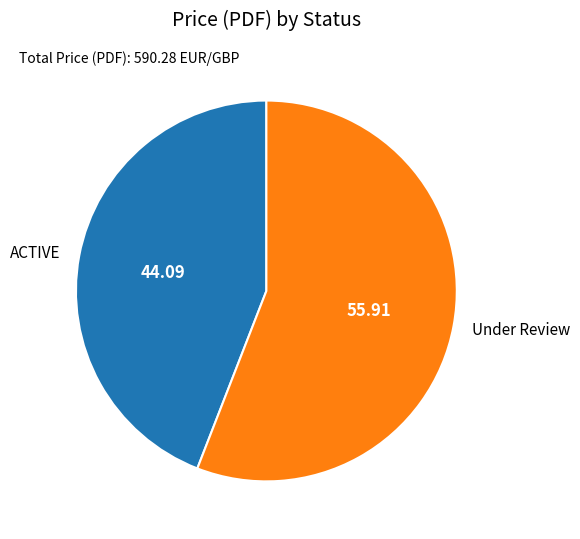

How many segments does this pie chart have?

2